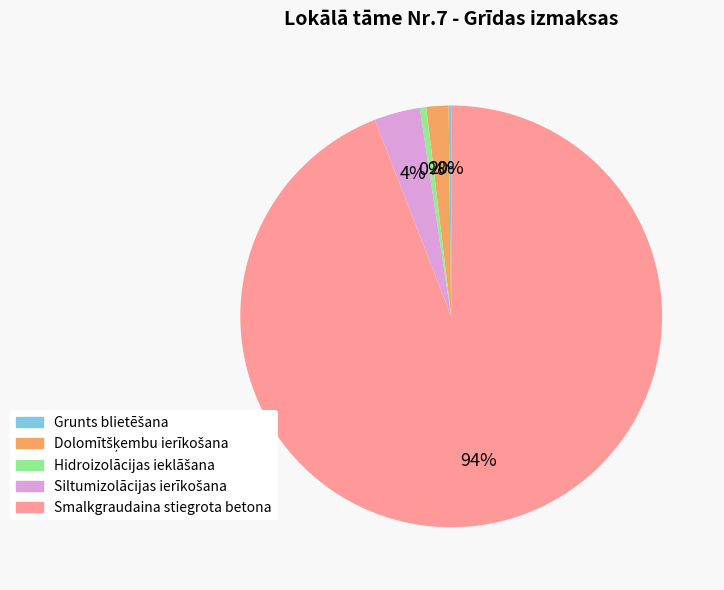

True or false: Smalkgraudaina stiegrota betona accounts for 99% of the total.

False